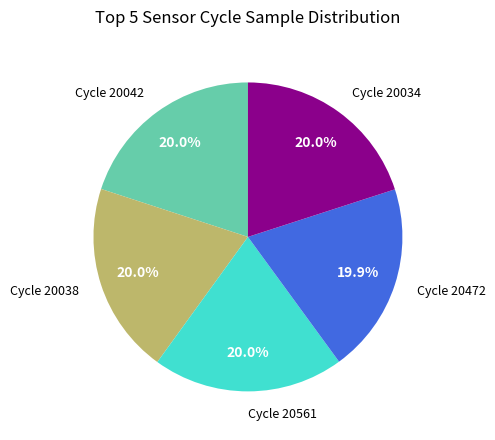

Does Cycle 20472 represent more than half of the total?

No